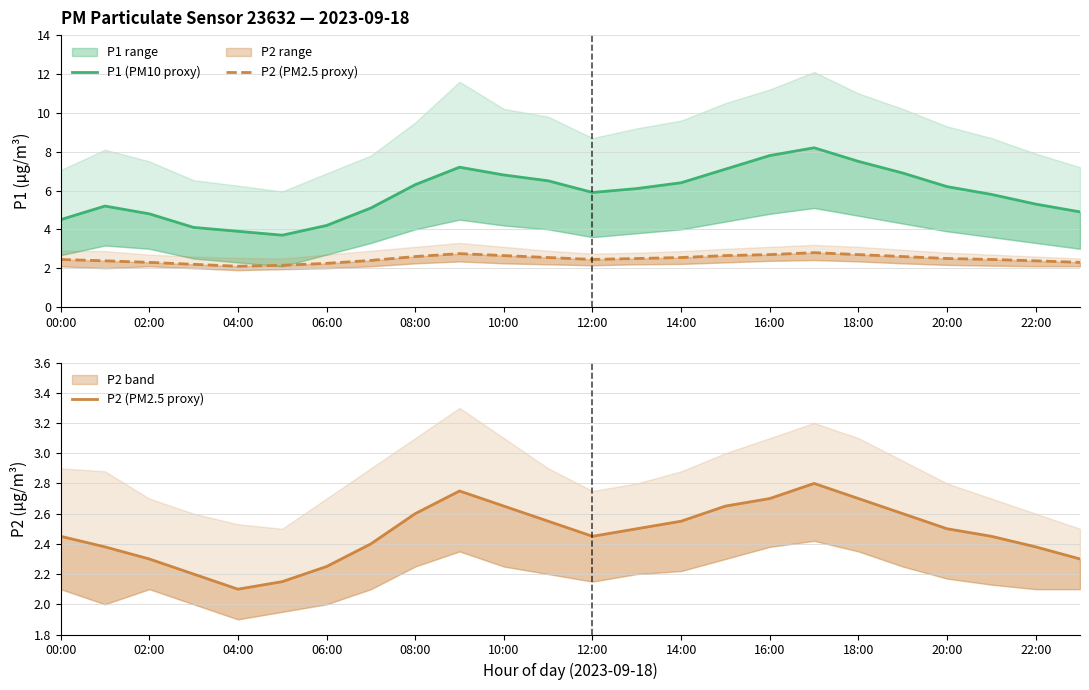

How many interior local peaks does the P2 (PM2.5 proxy) series have?

2